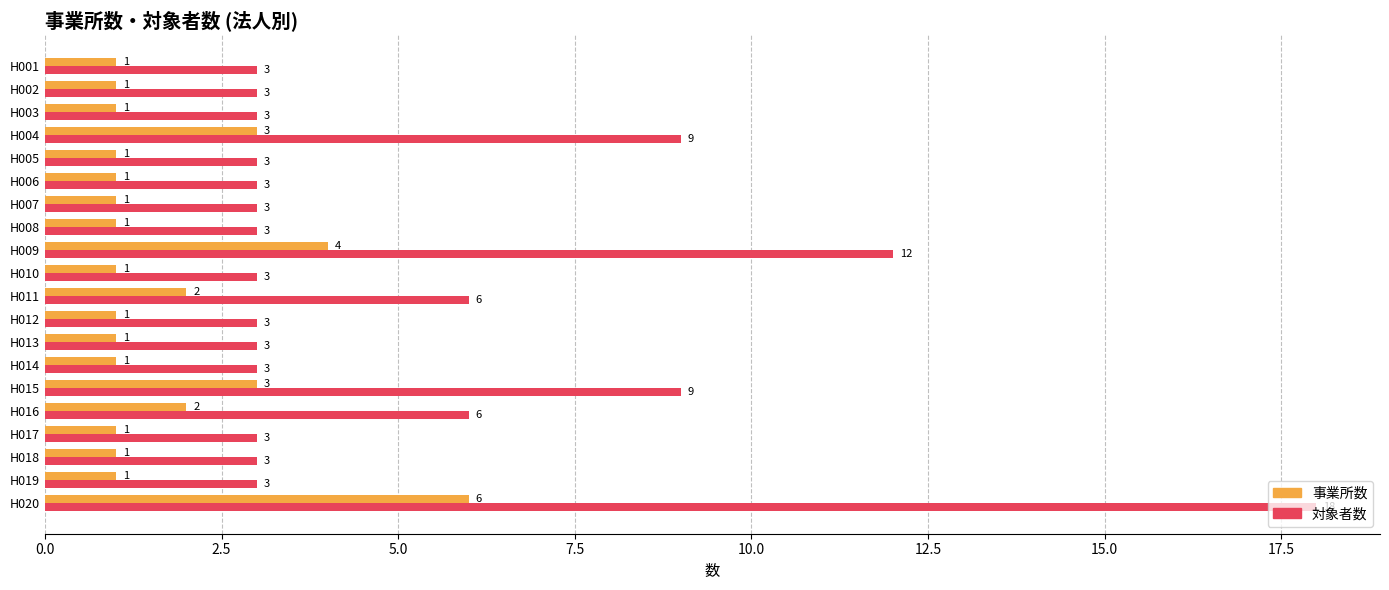

What is the smallest value displayed?

1